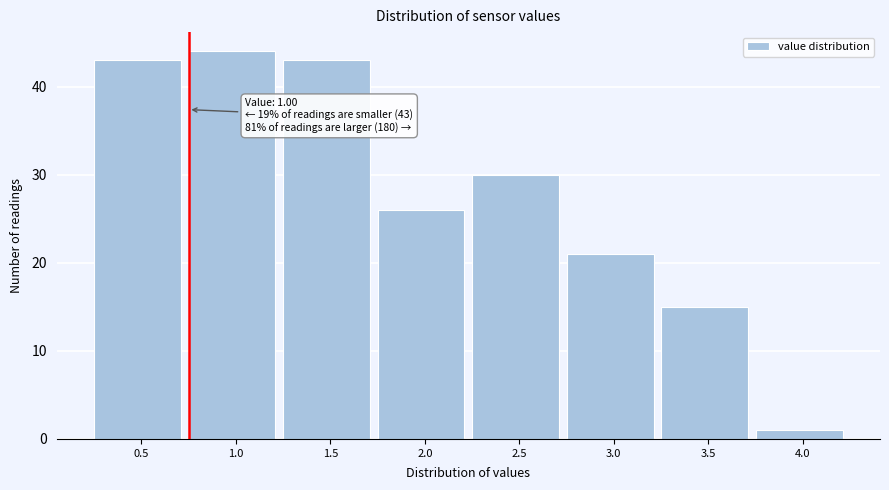

Reading right to left, transcribe all the data shown in this chart.

1	15	21	30	26	43	44	43